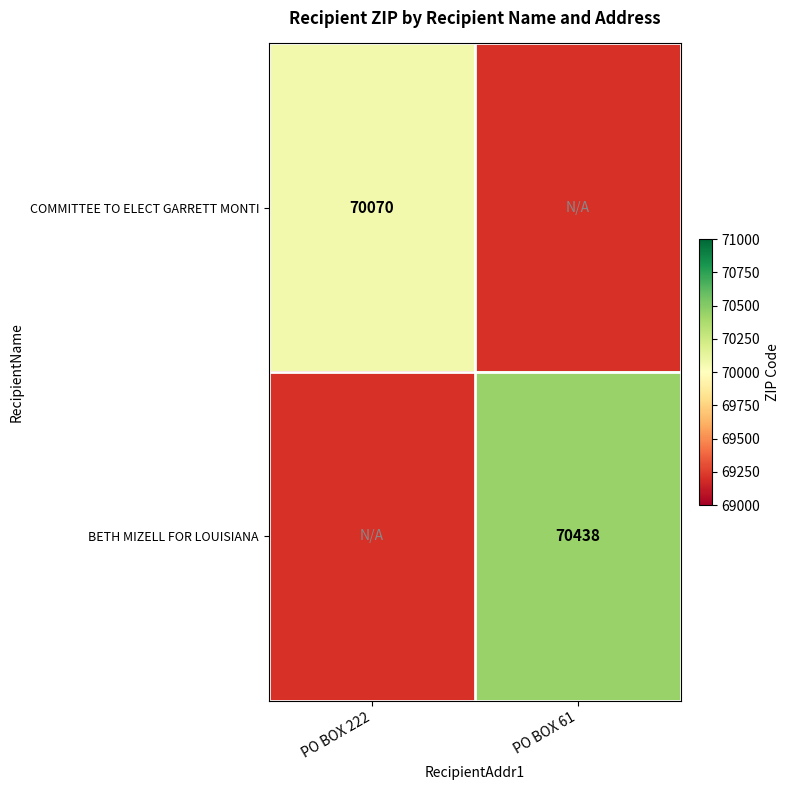

True or false: COMMITTEE TO ELECT GARRETT MONTI has a value of 70070 at PO BOX 222.

True